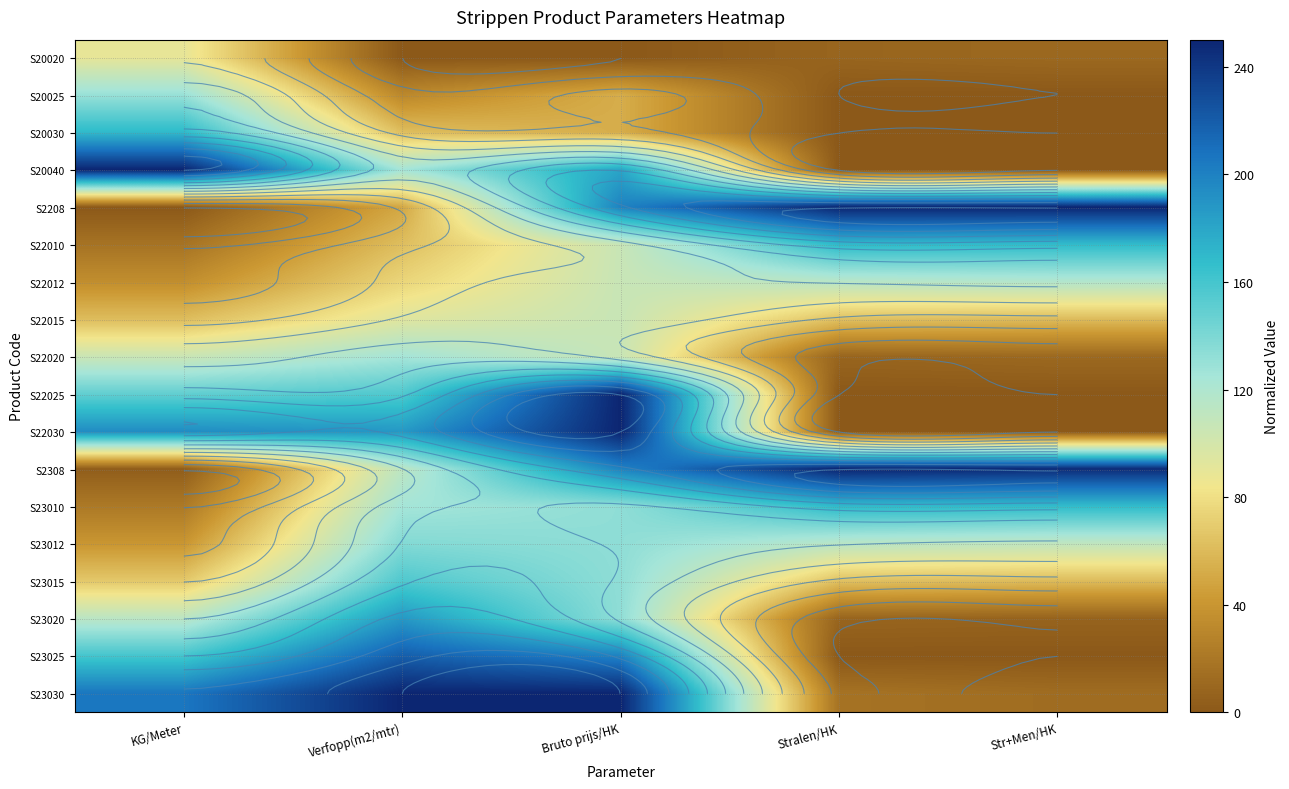

Is it true that S2308 equals 112.5 at Verfopp(m2/mtr)?

True